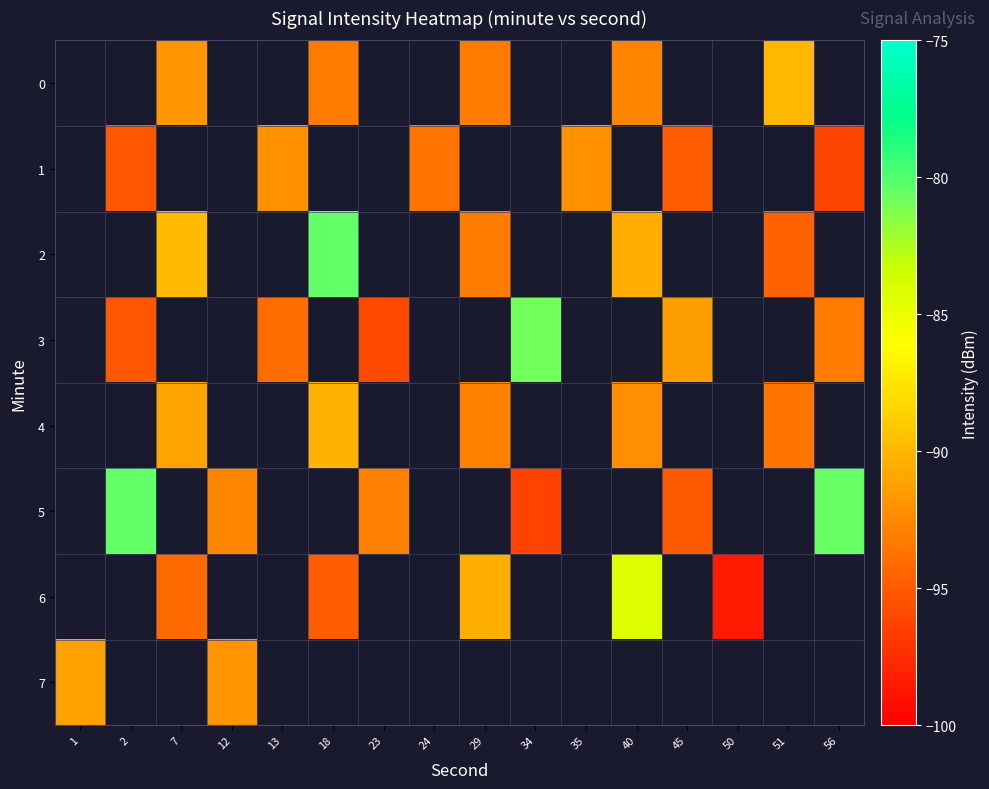

How many values in the row_4 series exceed -92?

2